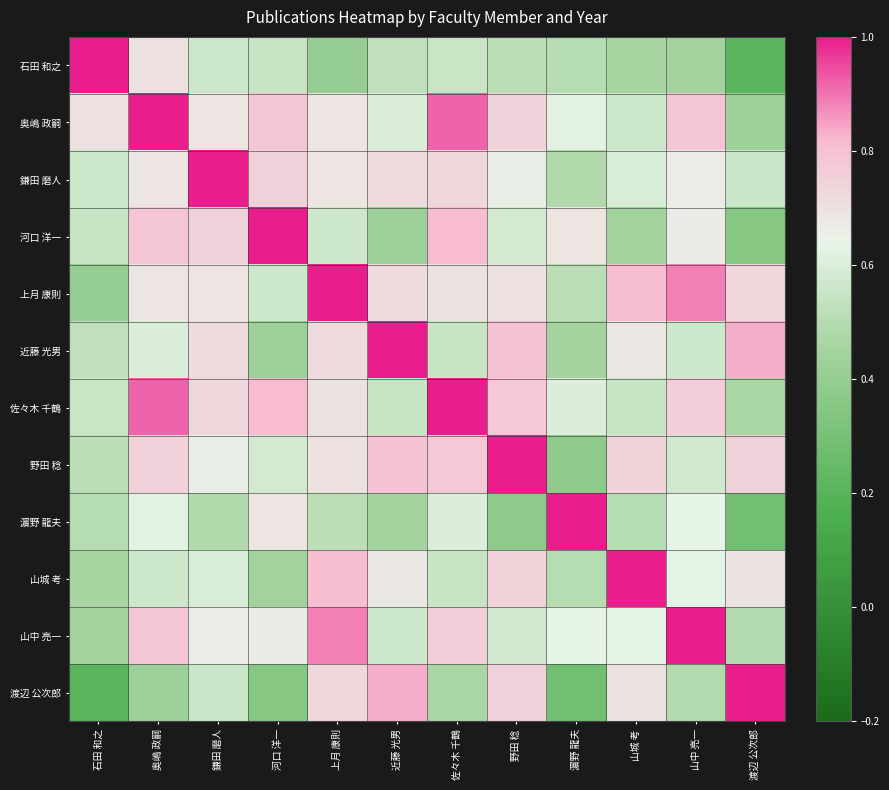

What is the difference between the highest and lowest values at 野田 稔?

0.6